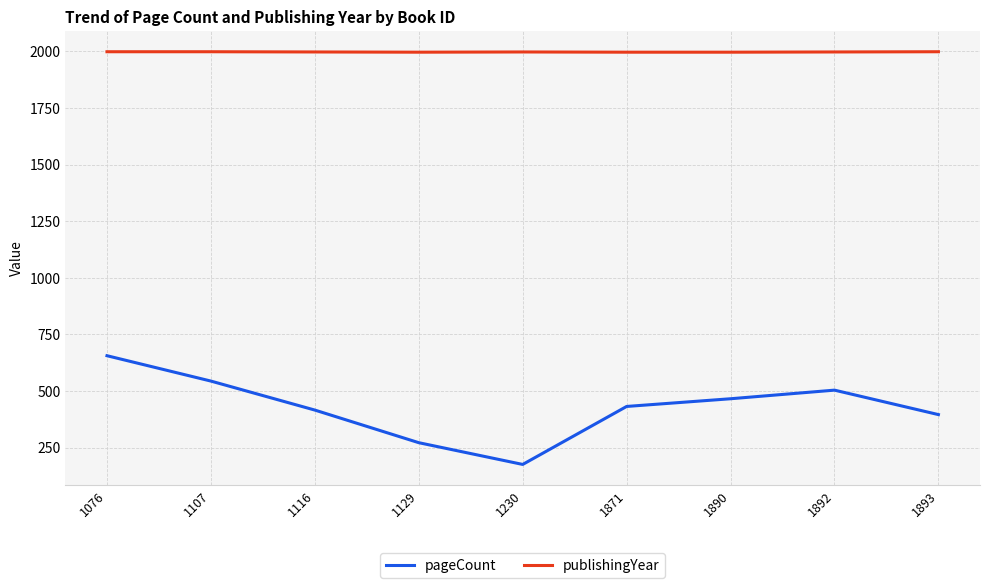

True or false: publishingYear and pageCount cross at least once.

False